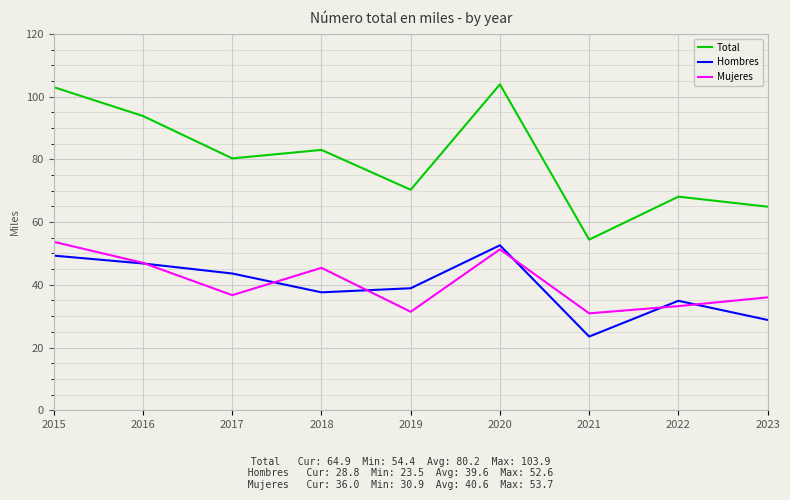

How many interior local valleys does the Mujeres series have?

3